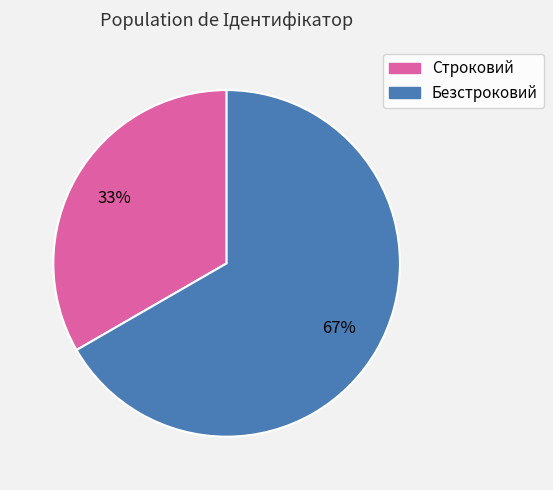

Which slice represents more than half of the pie?

Безстроковий